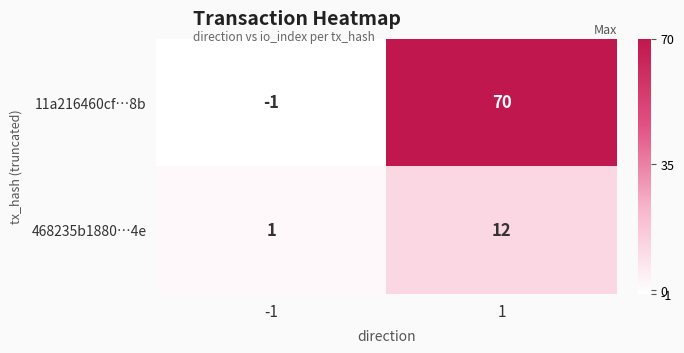

What is the highest value of the 468235b1880…4e series?

12